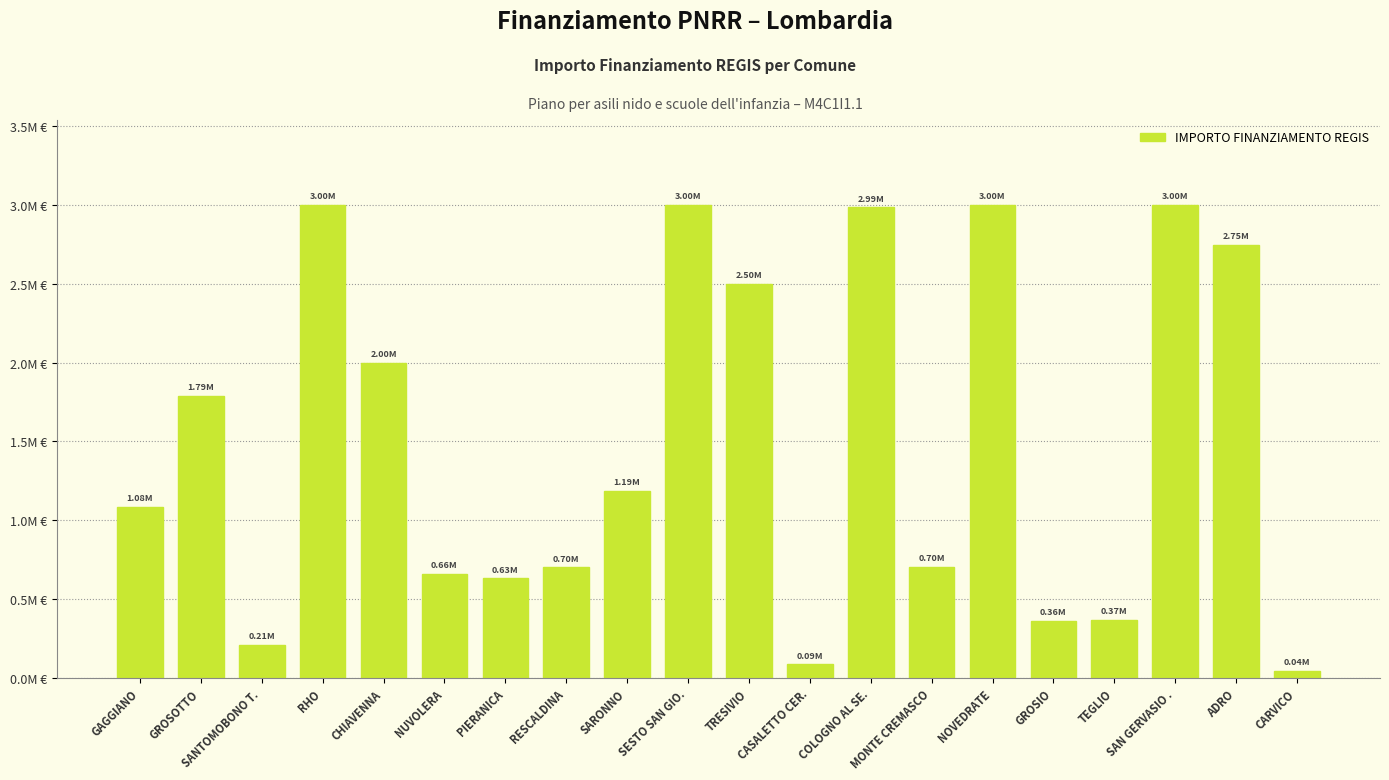

What is the value of the 18th bar from the left?

3000000.0